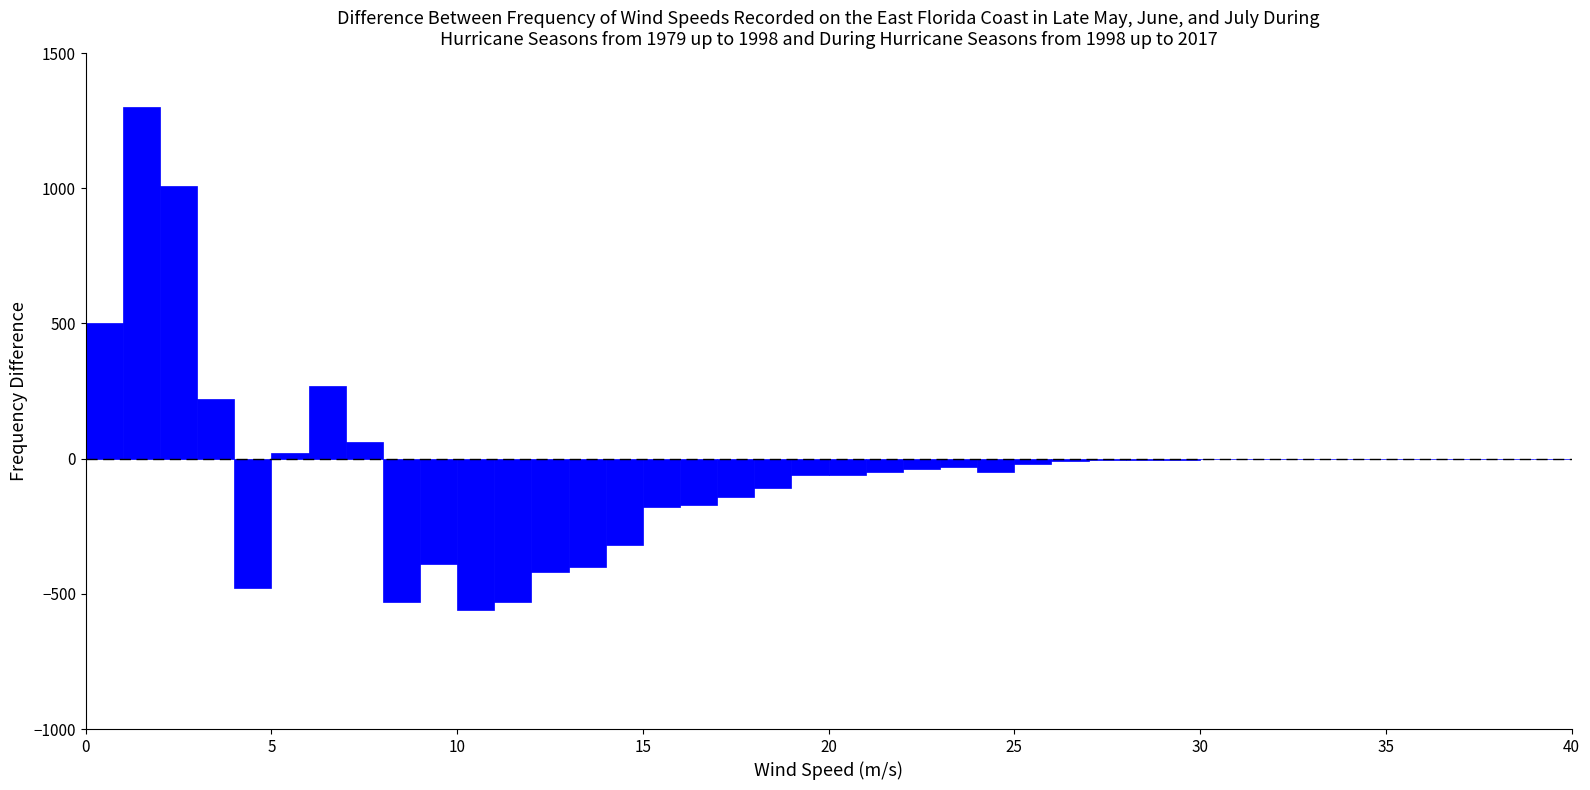

Around what value on the x-axis is the tallest bar? Give the approximate position of its centre, as read against the axis.

1.5